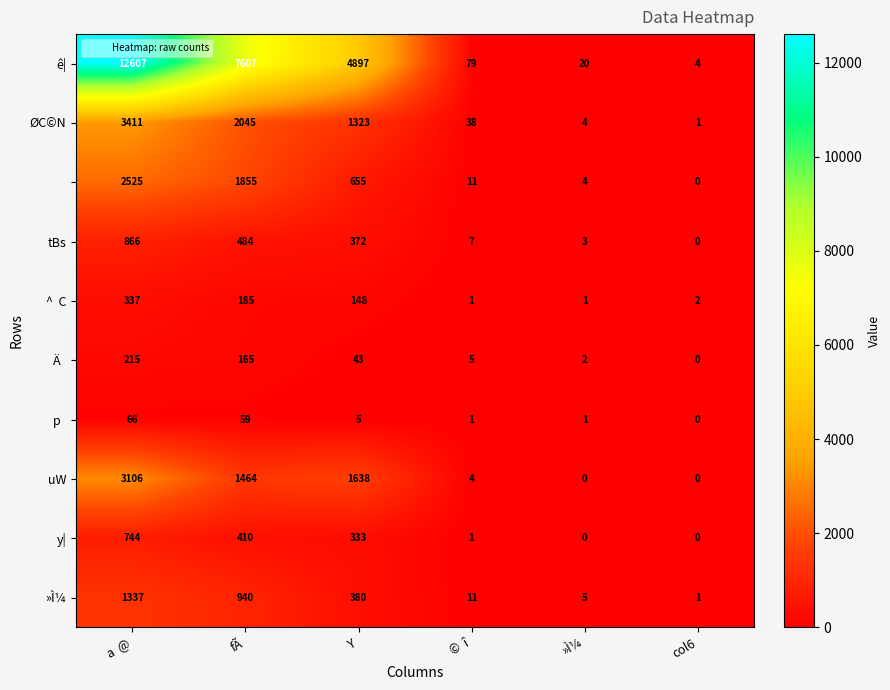

At which category is the sum across all series the highest?

a  @